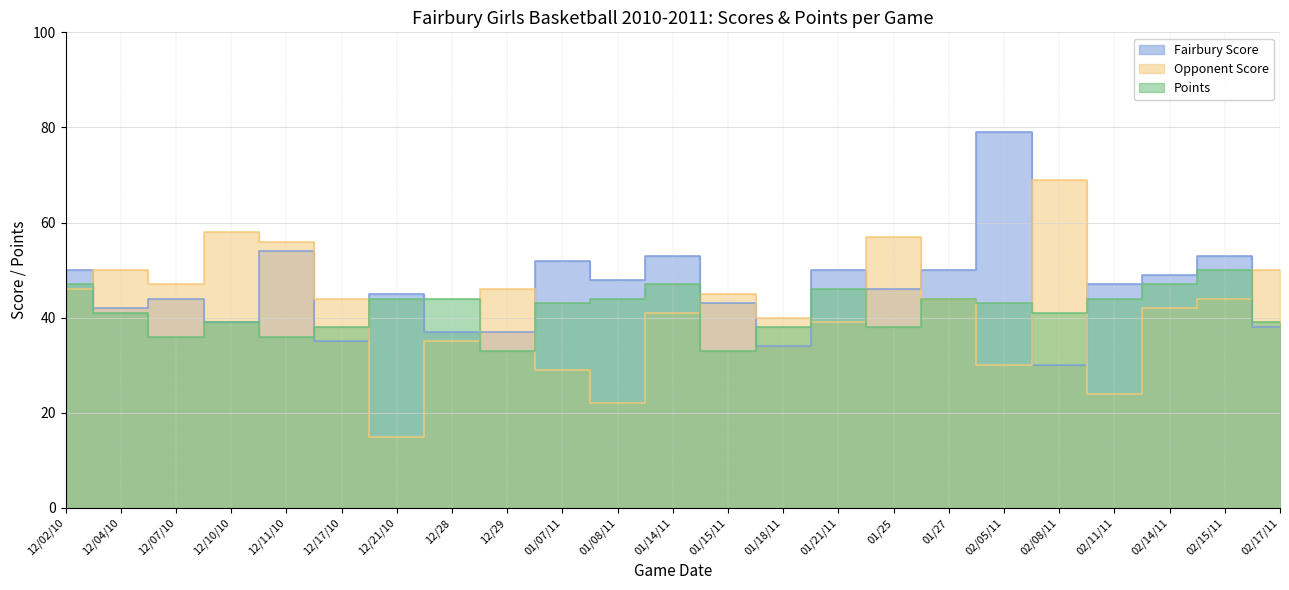

Where is Points nearest to the value 41?

12/04/10